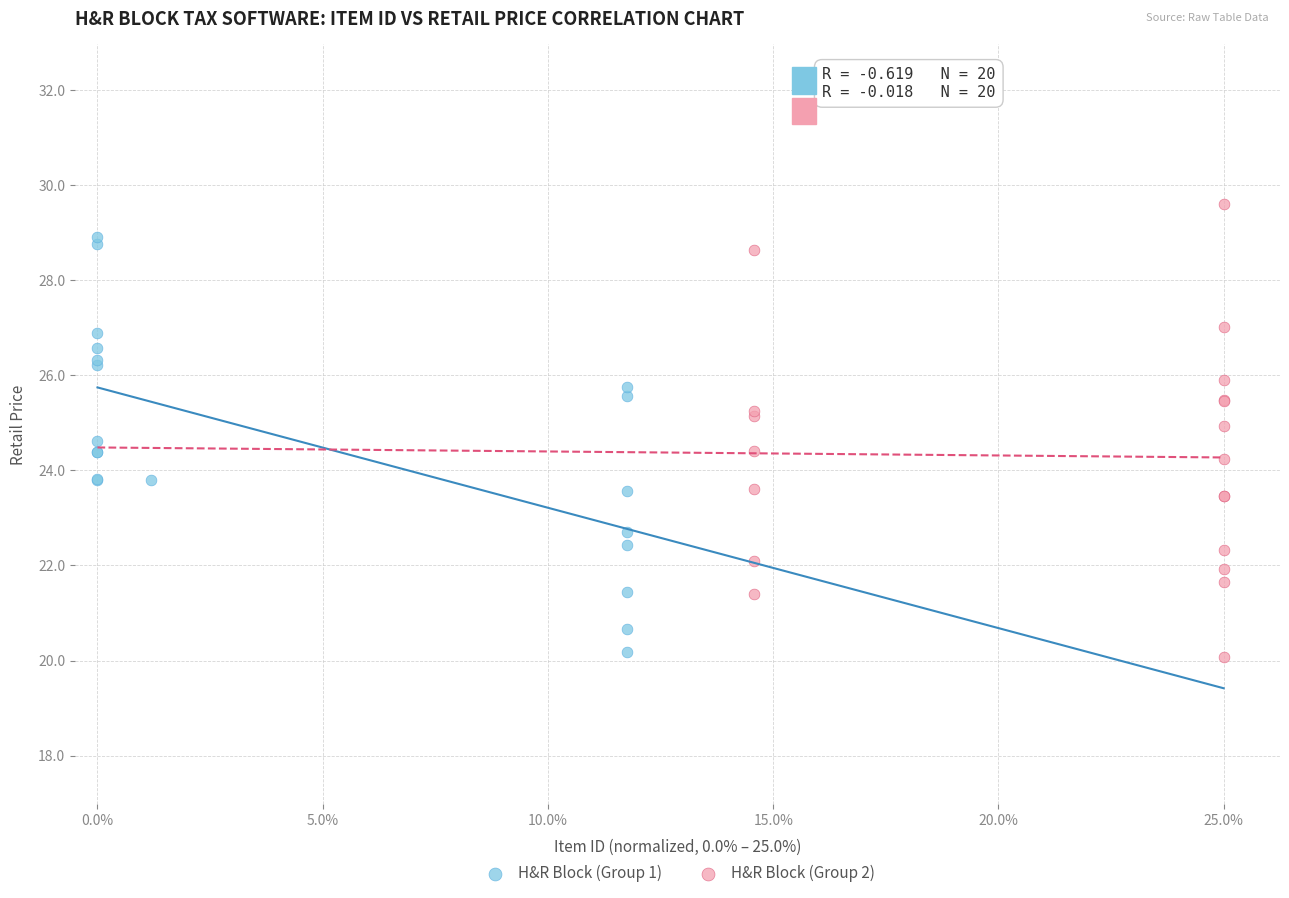

Which series has the widest spread of Y values?

H&R Block (Group 2)